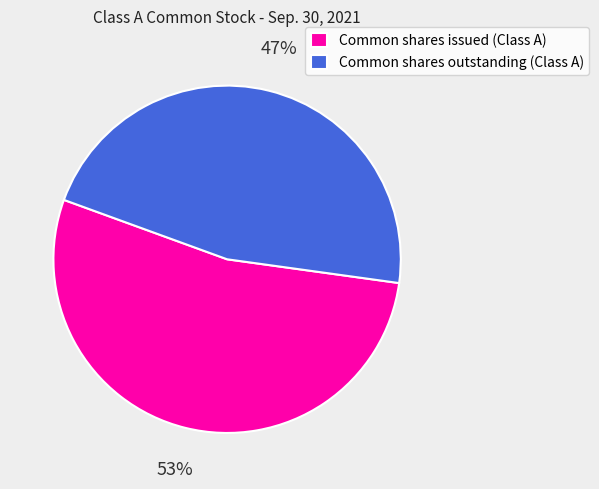

What is the smallest slice in the pie chart?

Common shares outstanding (Class A)